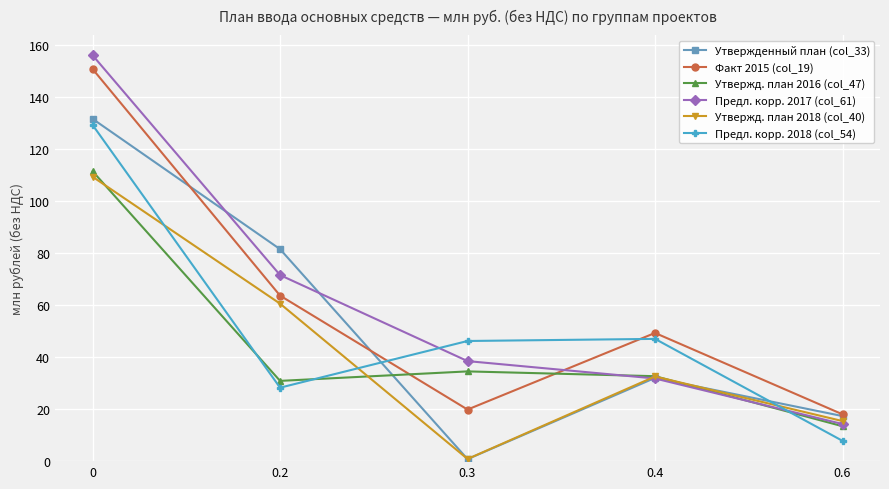

Reading left to right, transcribe all the data shown in this chart.

Утвержденный план (col_33): 131.5	81.4	0.8	32.0	17.3
Факт 2015 (col_19): 150.6	63.6	19.8	49.2	18.0
Утвержд. план 2016 (col_47): 111.3	30.8	34.5	32.6	13.4
Предл. корр. 2017 (col_61): 155.9	71.5	38.4	31.7	14.3
Утвержд. план 2018 (col_40): 109.2	60.5	0.8	32.5	15.4
Предл. корр. 2018 (col_54): 129.1	28.2	46.1	47.0	7.8